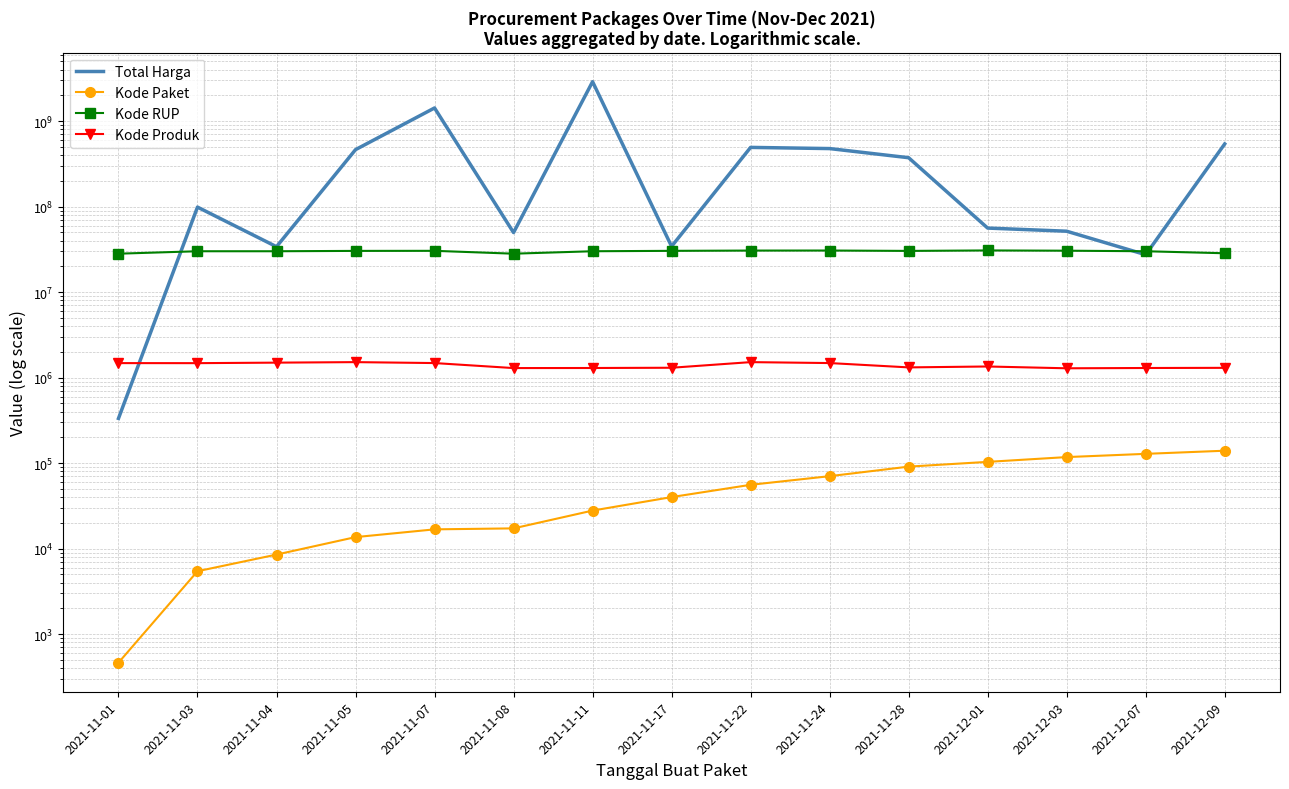

What is the label of the 10th point from the right?

2021-11-08